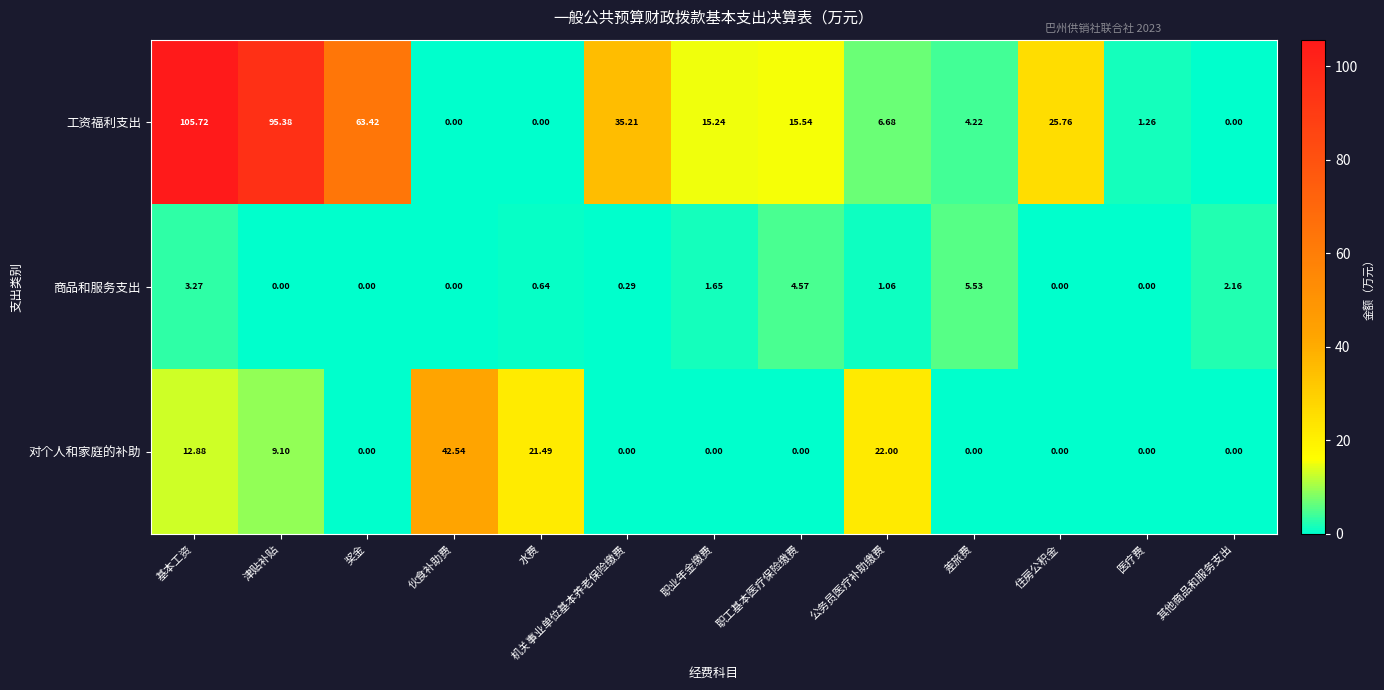

At which category does the chart reach its peak across all series?

基本工资